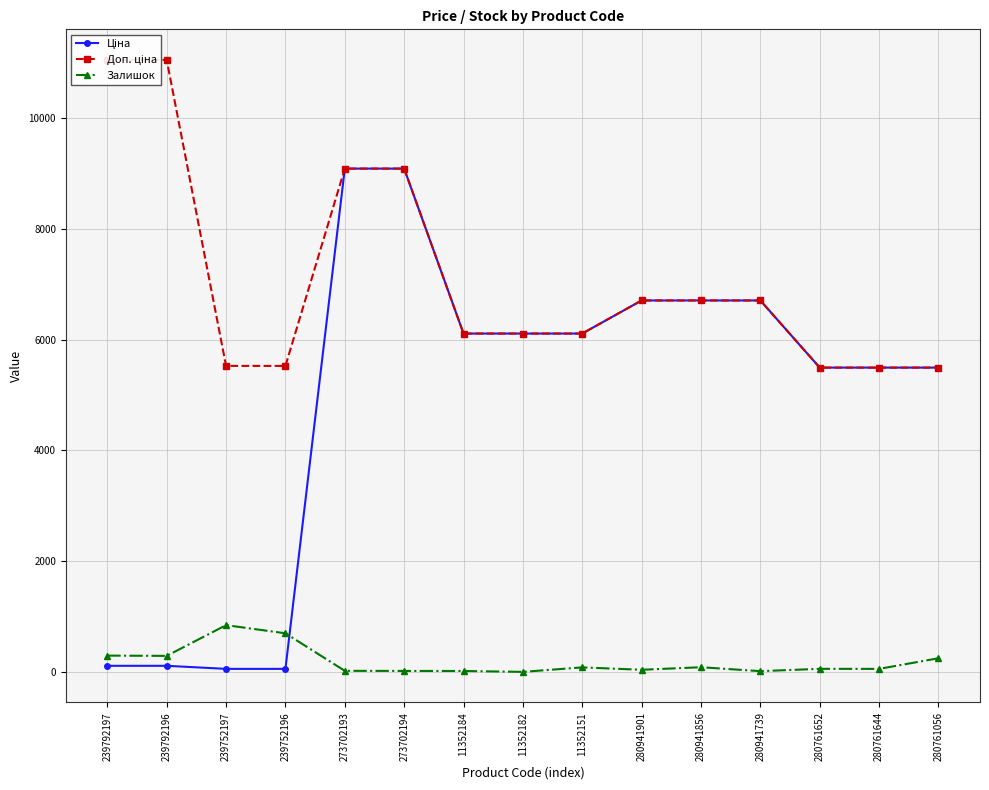

What is the greatest value displayed?

11055.0